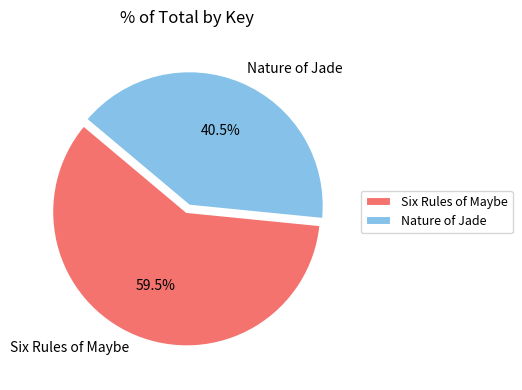

Which has a higher value, Six Rules of Maybe or Nature of Jade?

Six Rules of Maybe